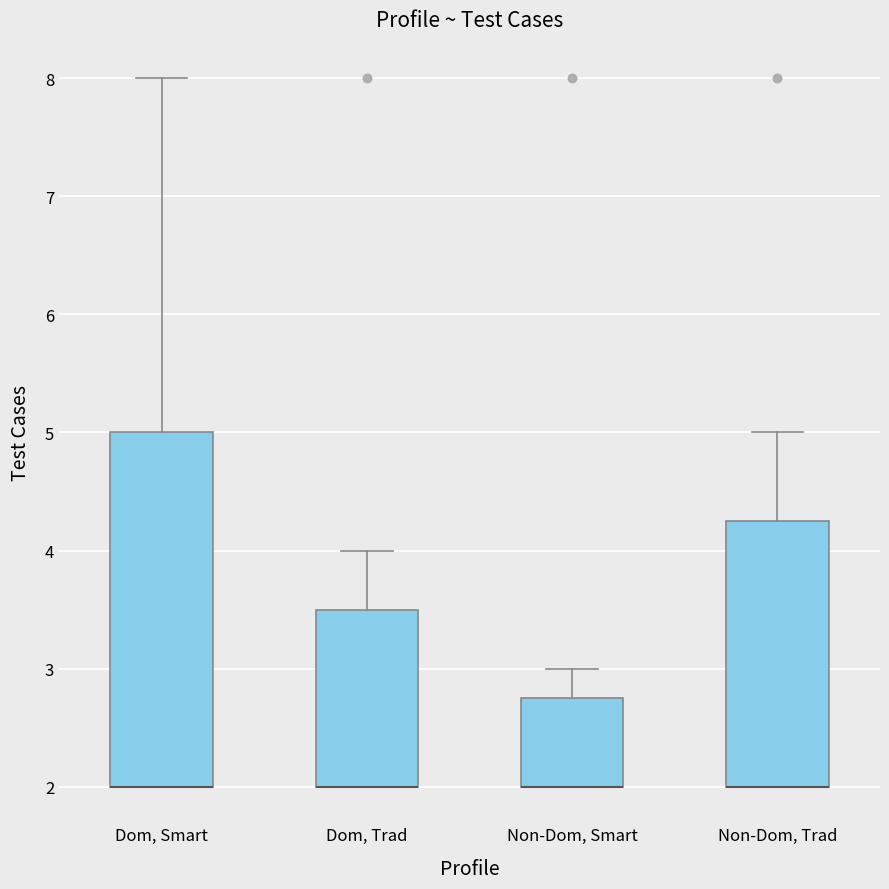

Reading left to right, transcribe this box plot: for each box, give where its median line is, the range the box spans, and where its two whiskers end, as read against the y-axis. The values are not printed on the chart, so give them approximately, as read against the axis.

Dom, Smart: median 2.0 (drawn on the box's lower edge), box 2.0 to 5.0, whiskers 2.0 to 8.0
Dom, Trad: median 2.0 (drawn on the box's lower edge), box 2.0 to 3.5, whiskers 2.0 to 4.0
Non-Dom, Smart: median 2.0 (drawn on the box's lower edge), box 2.0 to 2.8, whiskers 2.0 to 3.0
Non-Dom, Trad: median 2.0 (drawn on the box's lower edge), box 2.0 to 4.3, whiskers 2.0 to 5.0